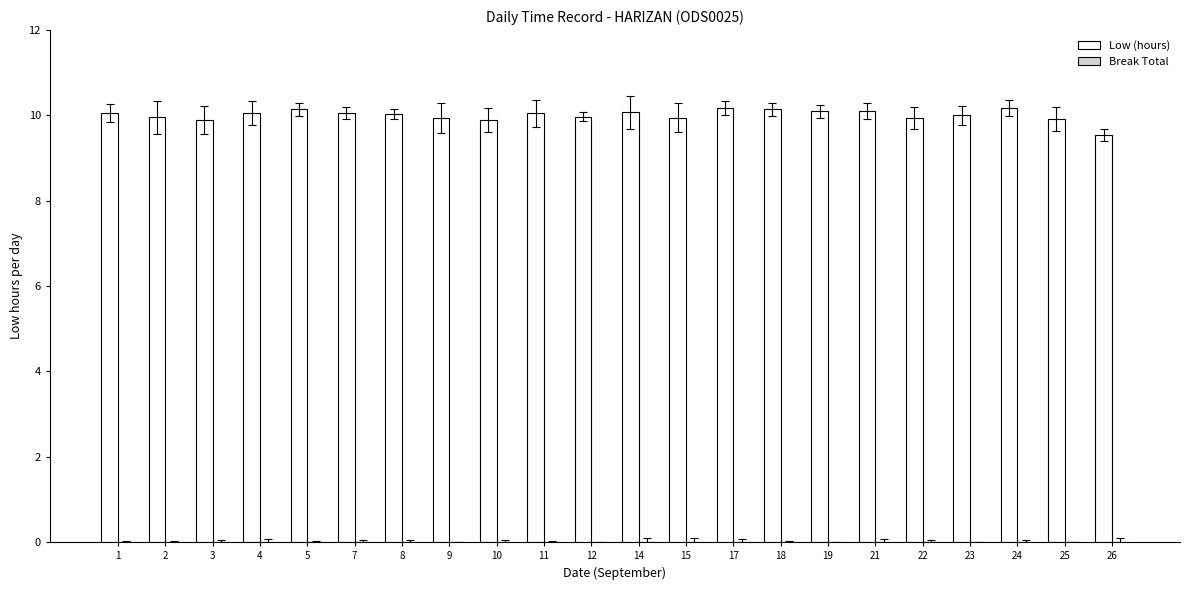

What is the value of the 1st bar from the left?

10.1